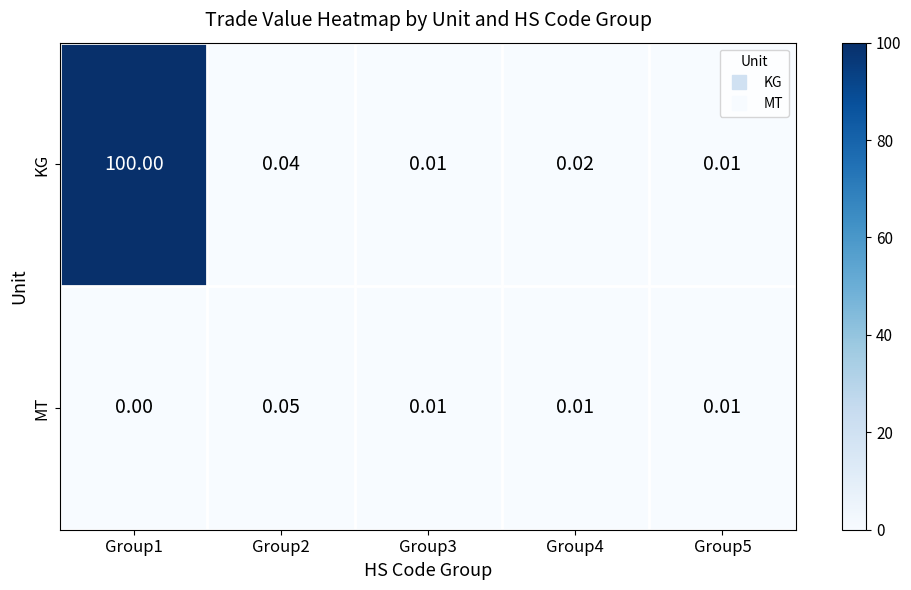

Which series has the largest total across all categories?

KG